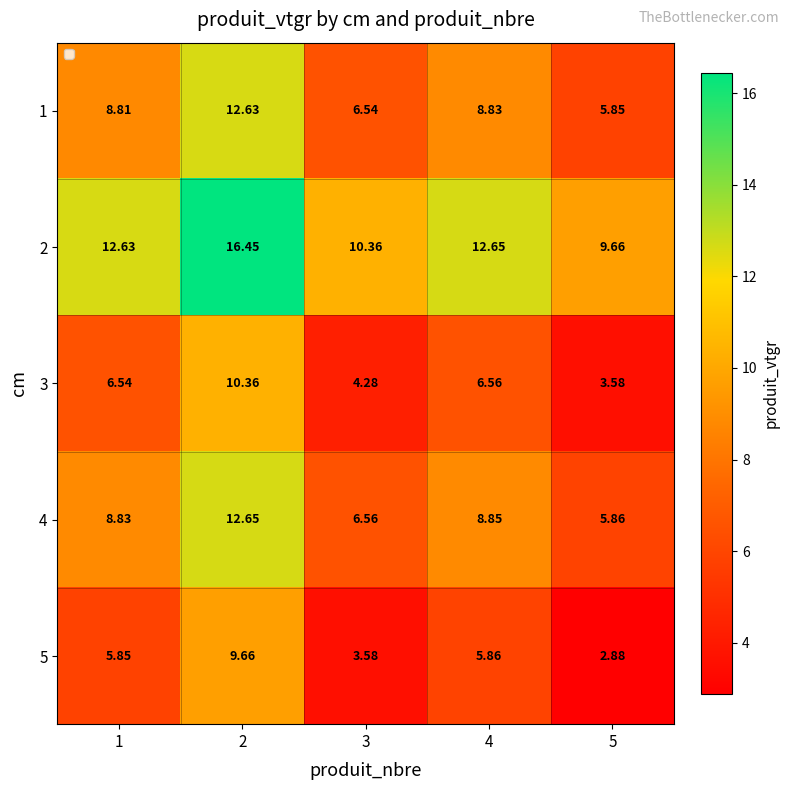

Is the value of 1 at 3 greater than the value of 3 at 4?

No